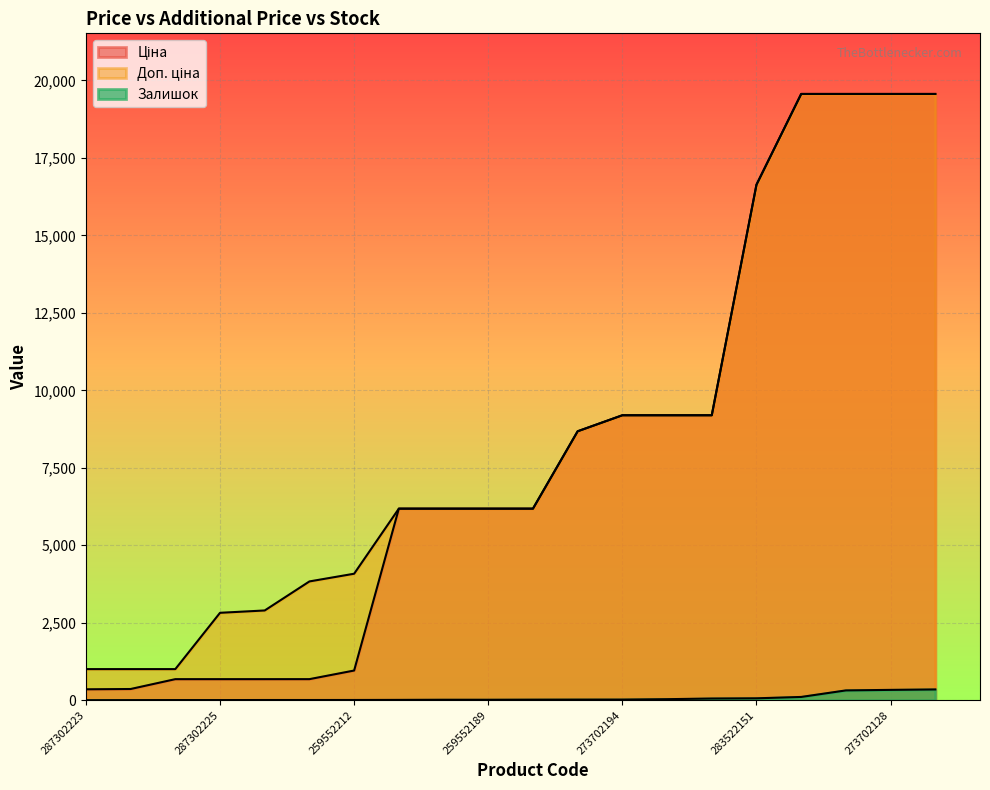

True or false: Доп. ціна and Залишок intersect in this chart.

False